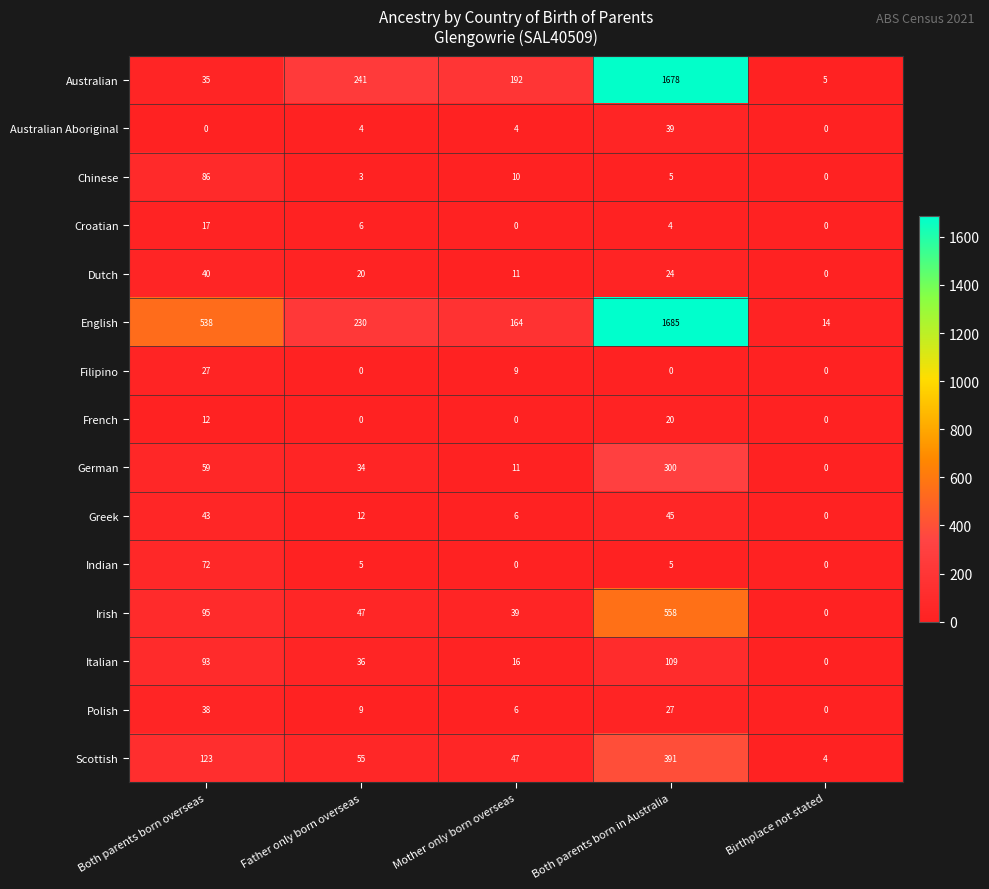

Is it true that Irish equals 0 at Birthplace not stated?

True